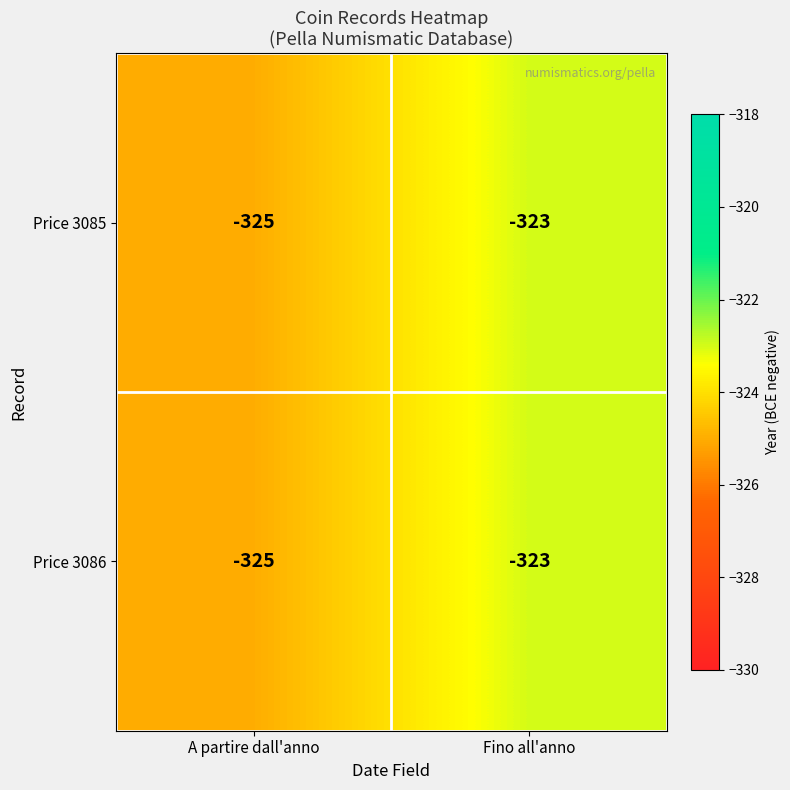

Reading right to left, what are all the values shown in this chart?

Price 3085: Fino all'anno=-323	A partire dall'anno=-325
Price 3086: Fino all'anno=-323	A partire dall'anno=-325